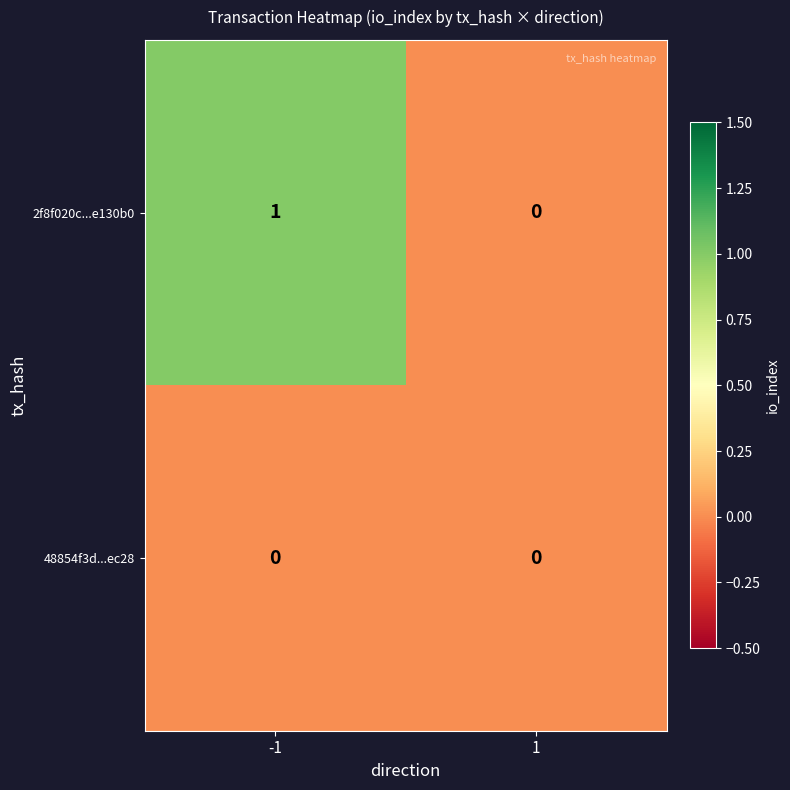

True or false: 2f8f020c...e130b0 has a value of 2 at -1.

False